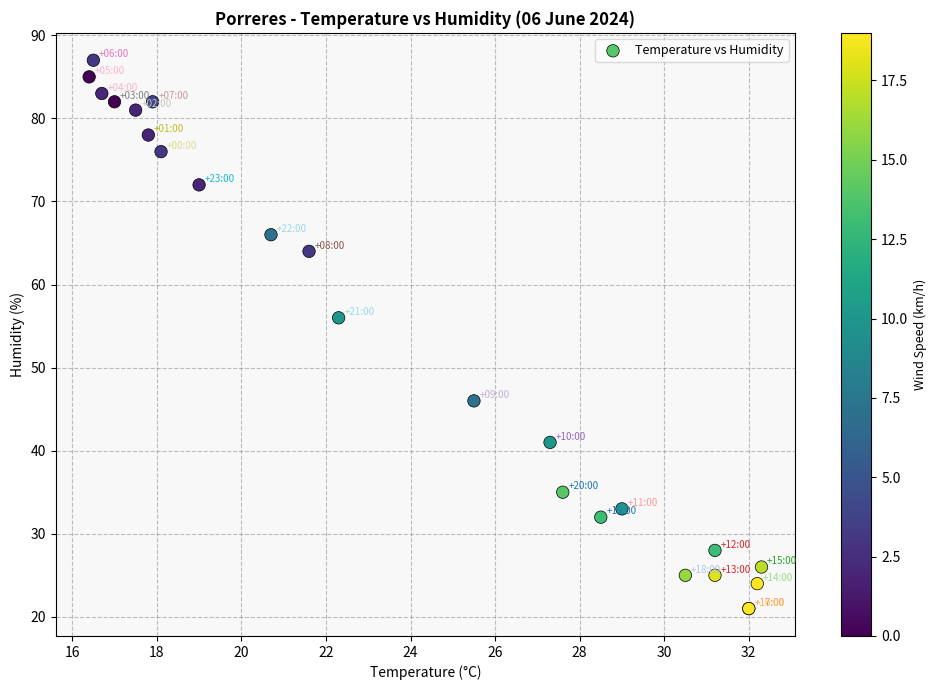

What Y value in the scatter plot is closest to 54?

56